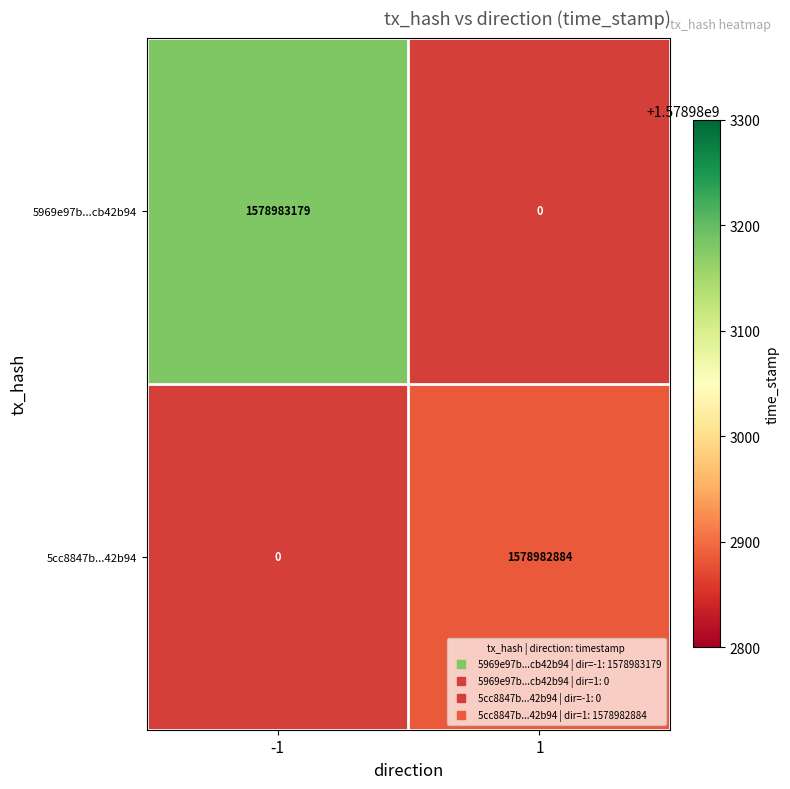

Is it true that 5969e97b4b23290d821e0fb5d51143d8cb42b94 equals 0 at direction_1?

True